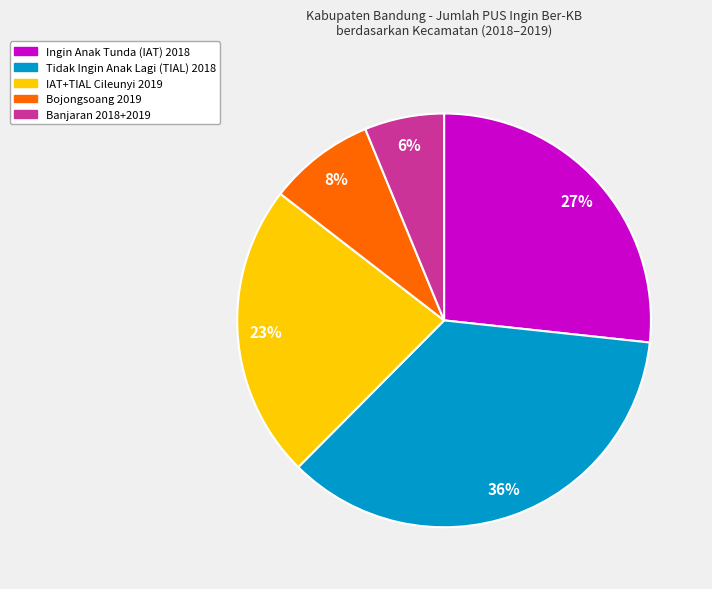

To the nearest percent, what is the average slice percentage?

20%